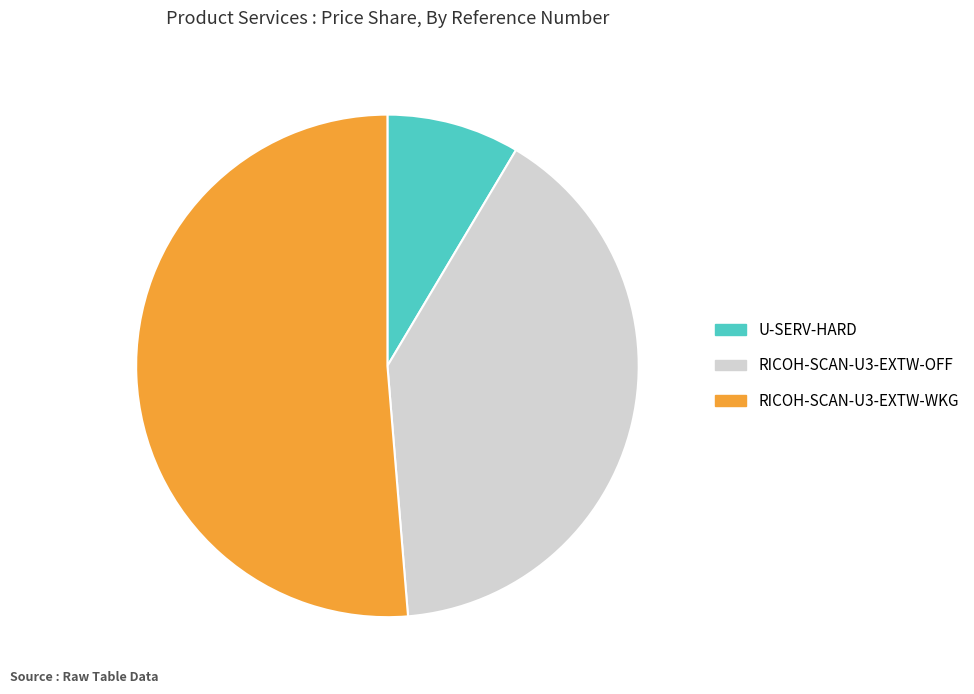

Between U-SERV-HARD and RICOH-SCAN-U3-EXTW-OFF, which is larger?

RICOH-SCAN-U3-EXTW-OFF